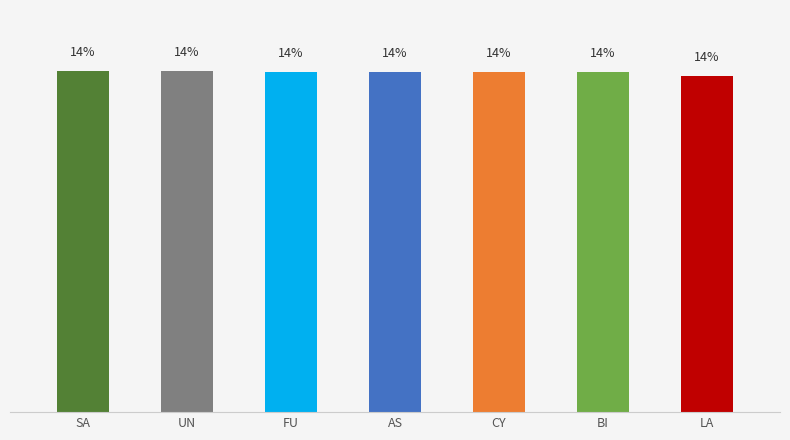

What is the label of the 5th bar from the left?

CY